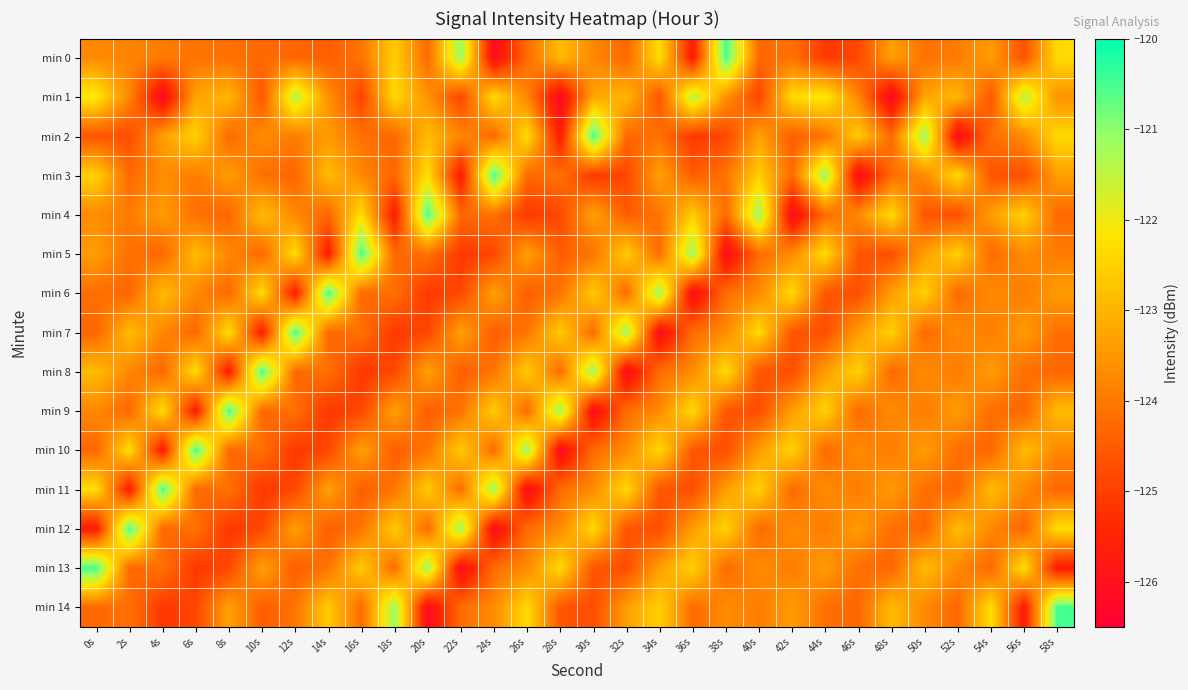

At how many categories does at least one series exceed -124?

30